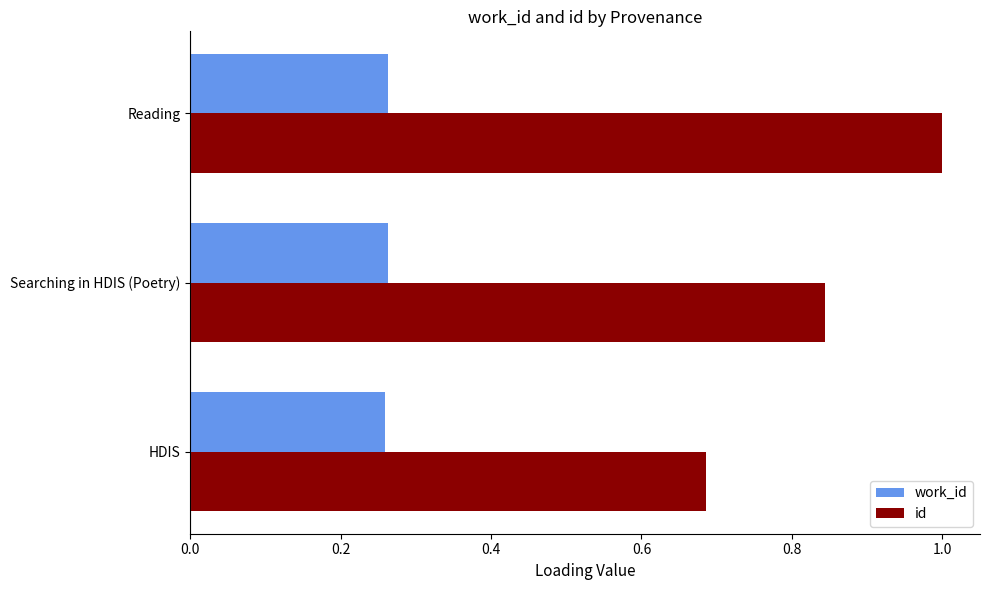

At Reading, list the series in order from smallest to largest.

work_id, id